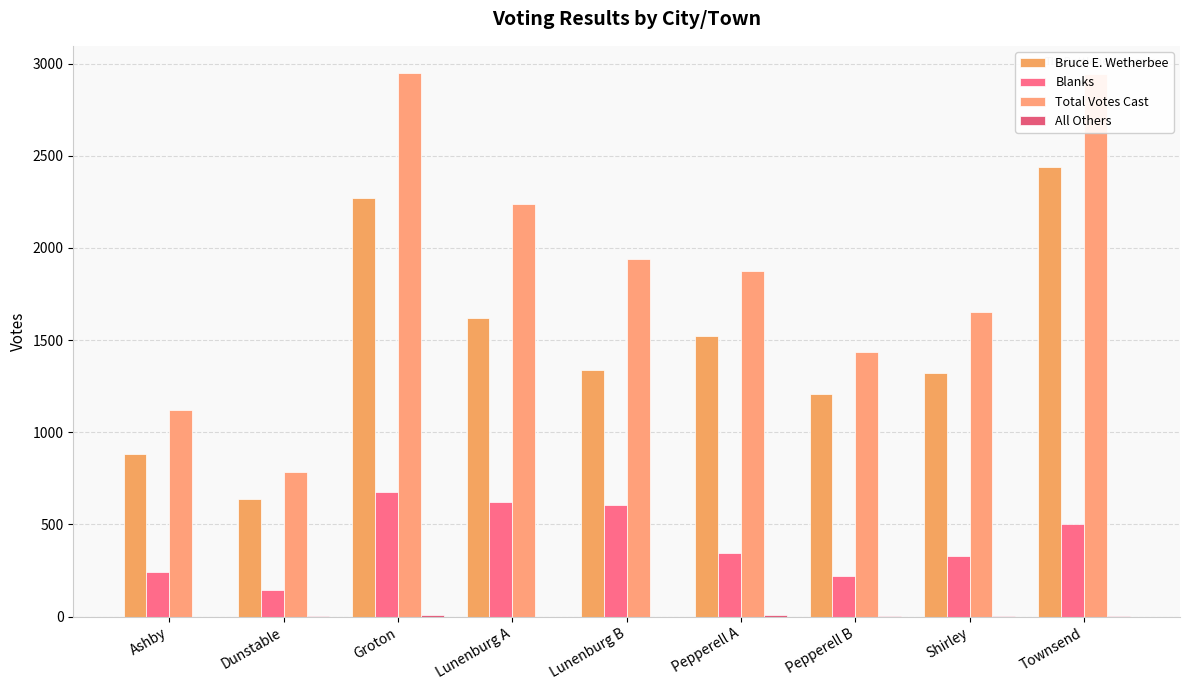

How many groups of bars are there?

9